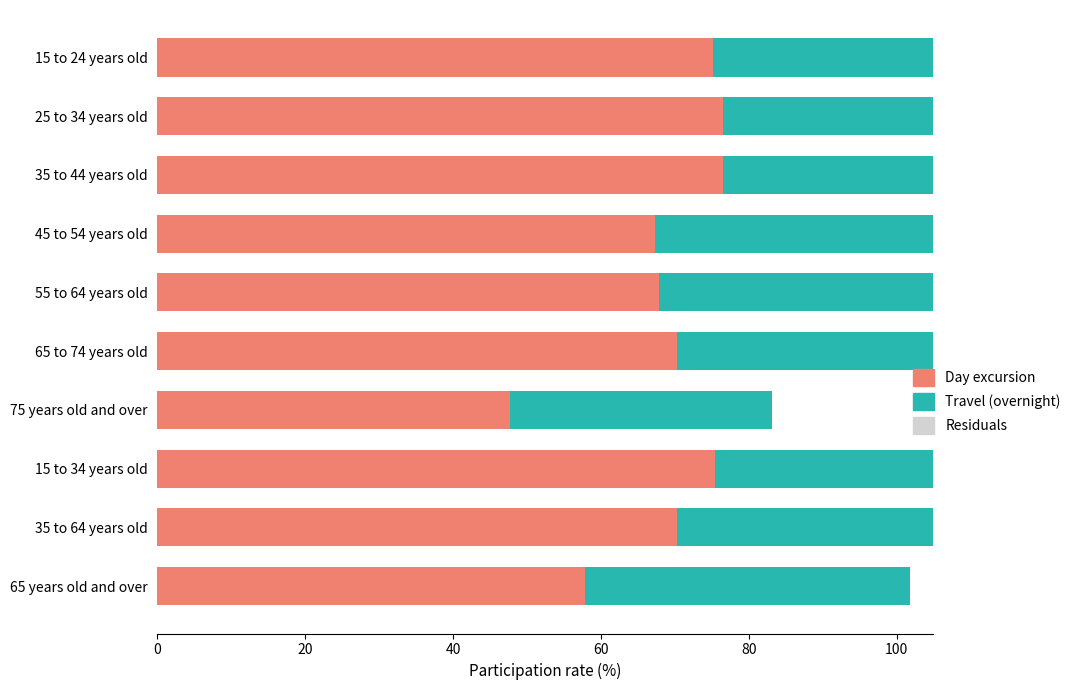

Is the value of Travel (overnight) at 40 greater than the value of Residuals at 60?

Yes